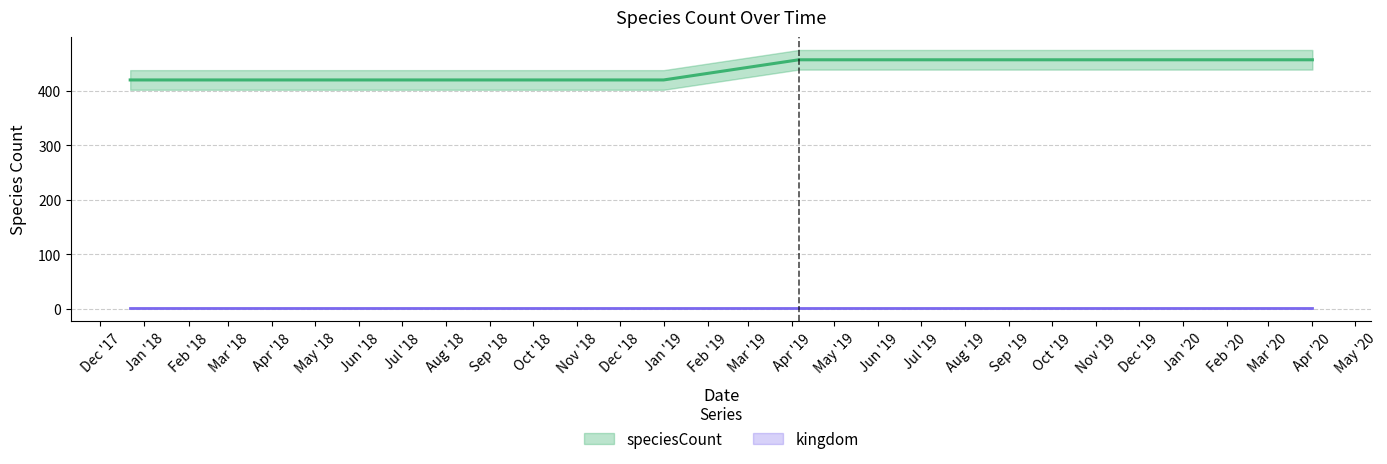

What is the ratio of the value at 2018-09-28 to the value at 2019-01-01?

1.0